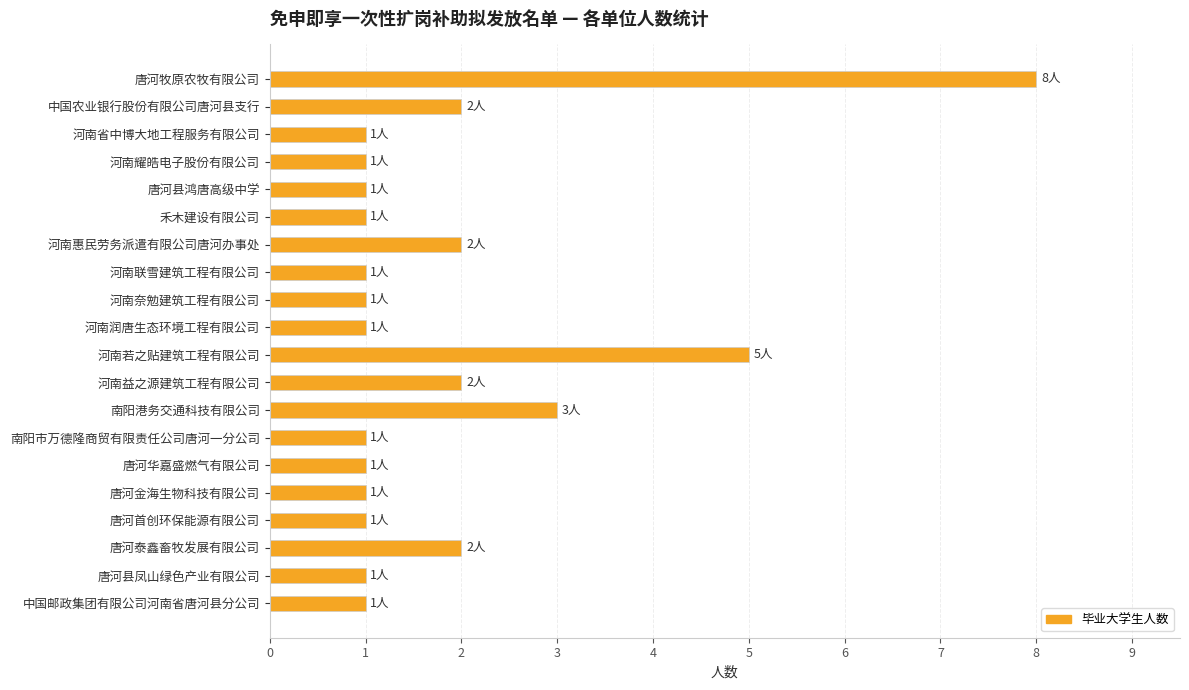

What is the sum of all values?

37